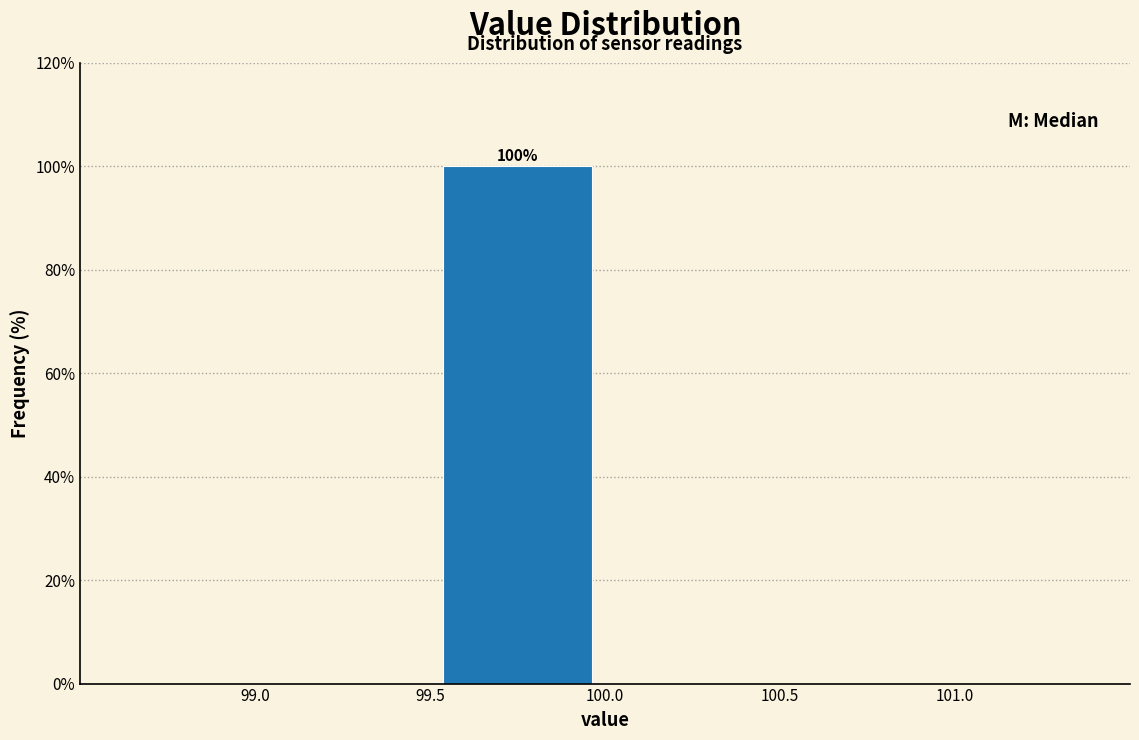

Over which range of the x-axis is the bar tallest?

99.5 to 100.0